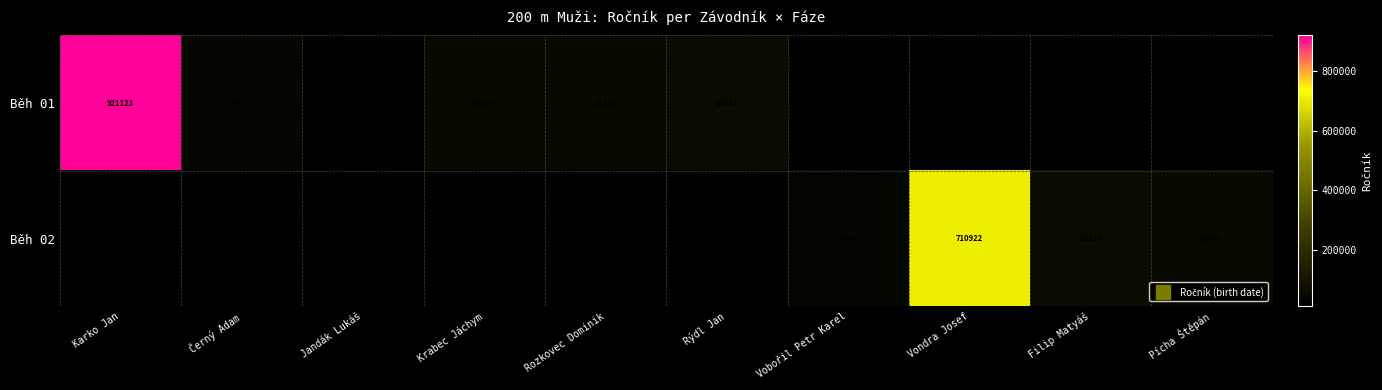

At which label does Běh 01 reach its minimum?

Jandák Lukáš